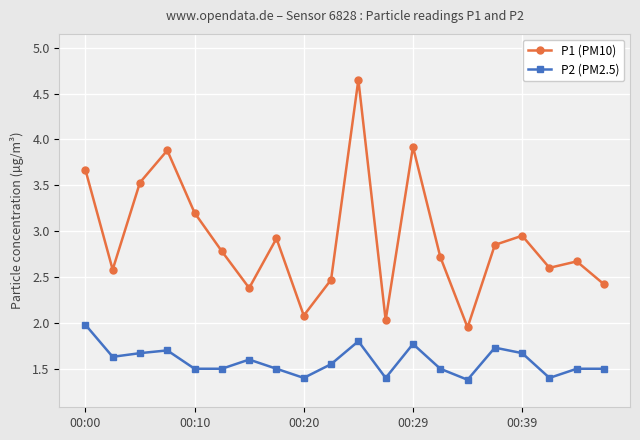

Which series has the largest range (max minus min)?

P1 (PM10)